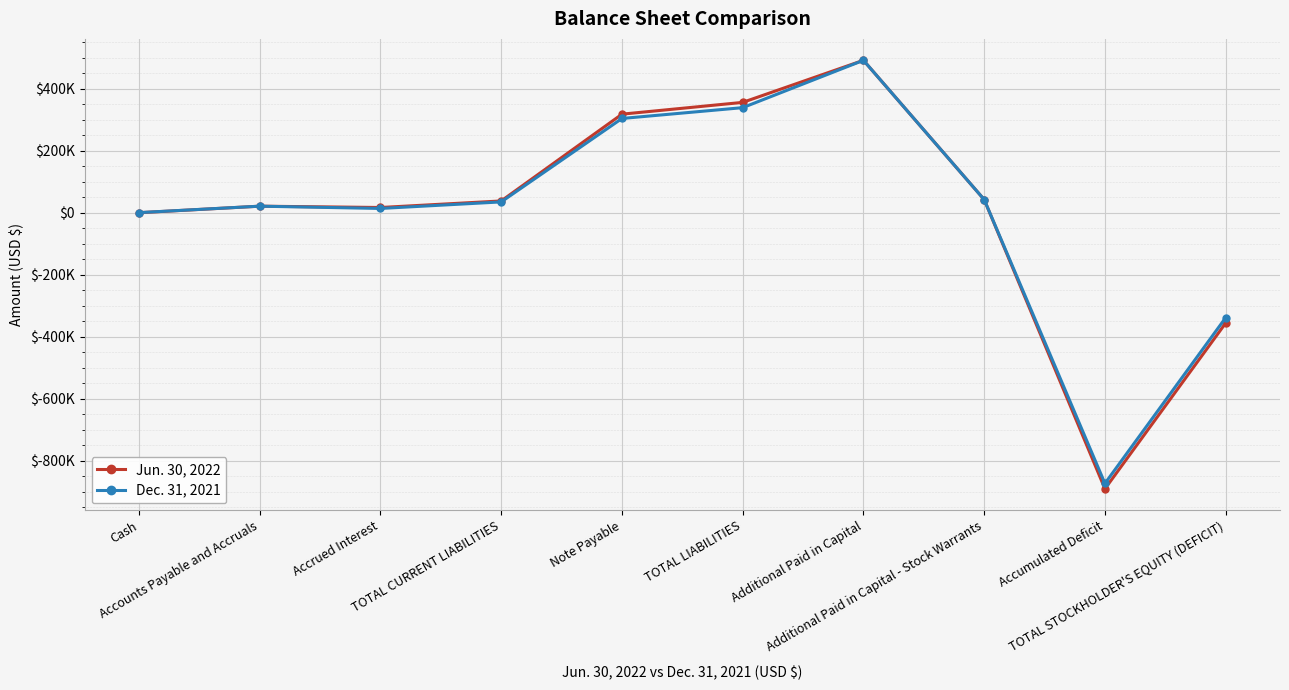

Is this an area chart (filled region under the line)?

No